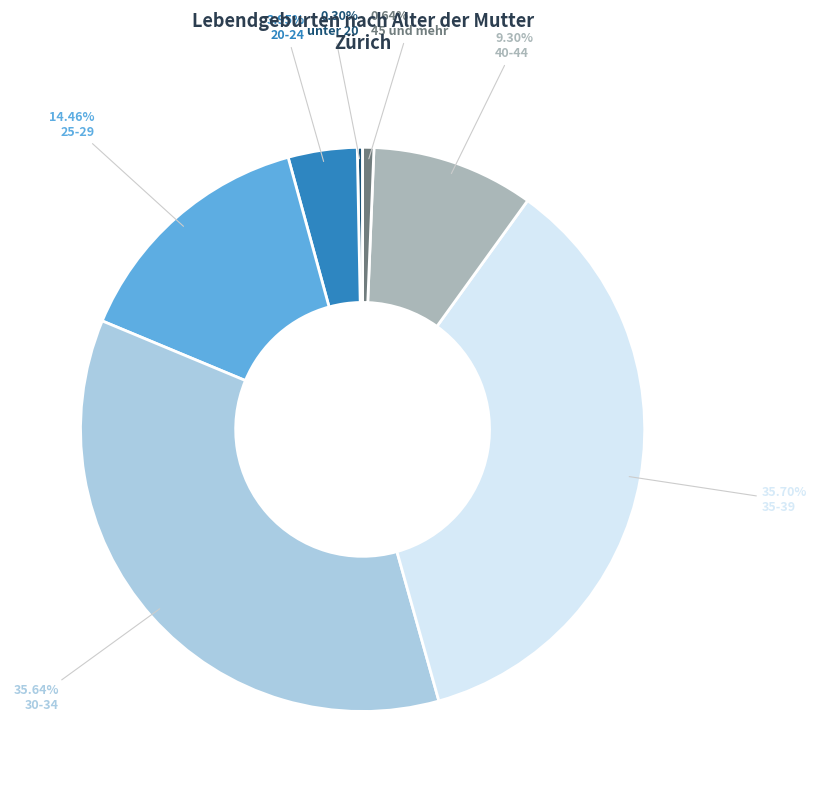

To the nearest percent, what portion does 25-29 represent?

14%